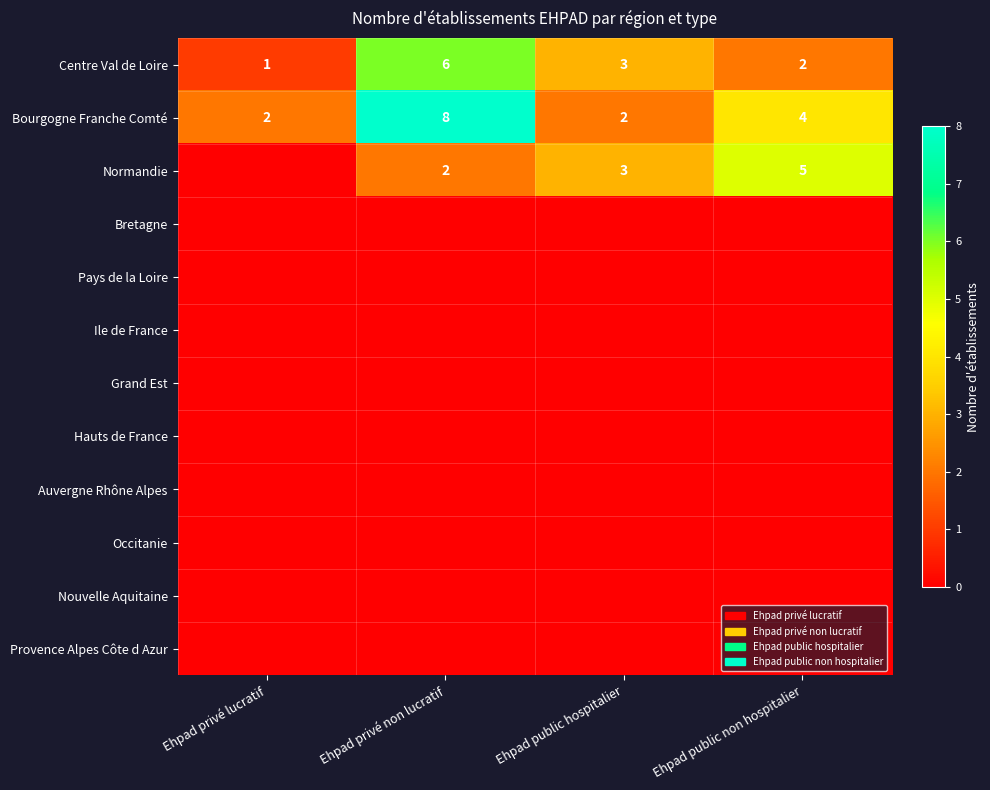

What is the highest value of the Bourgogne Franche Comté series?

8